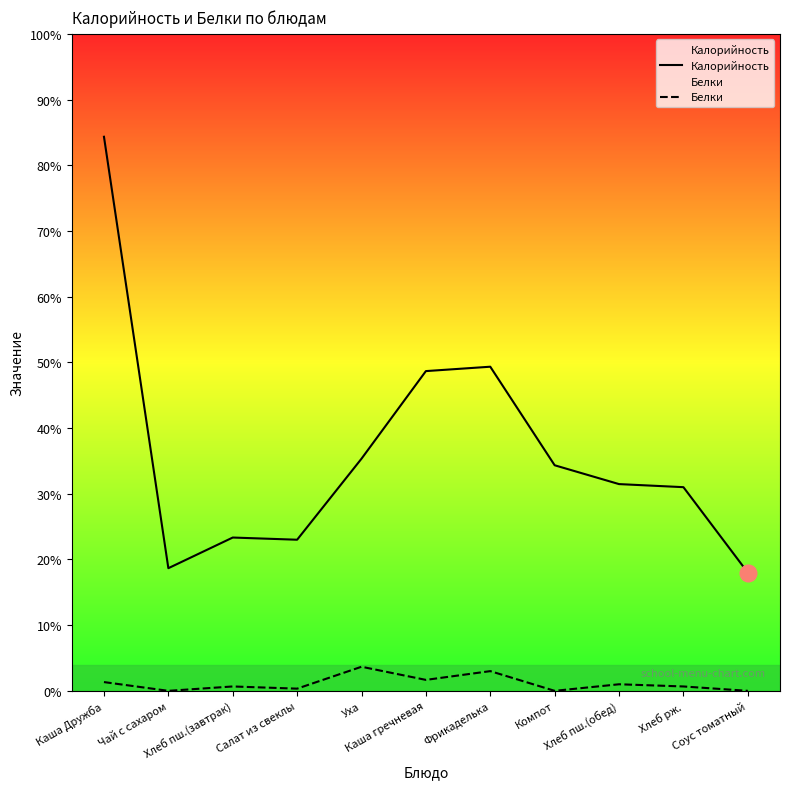

What is the label of the 2nd point from the right?

Хлеб рж.